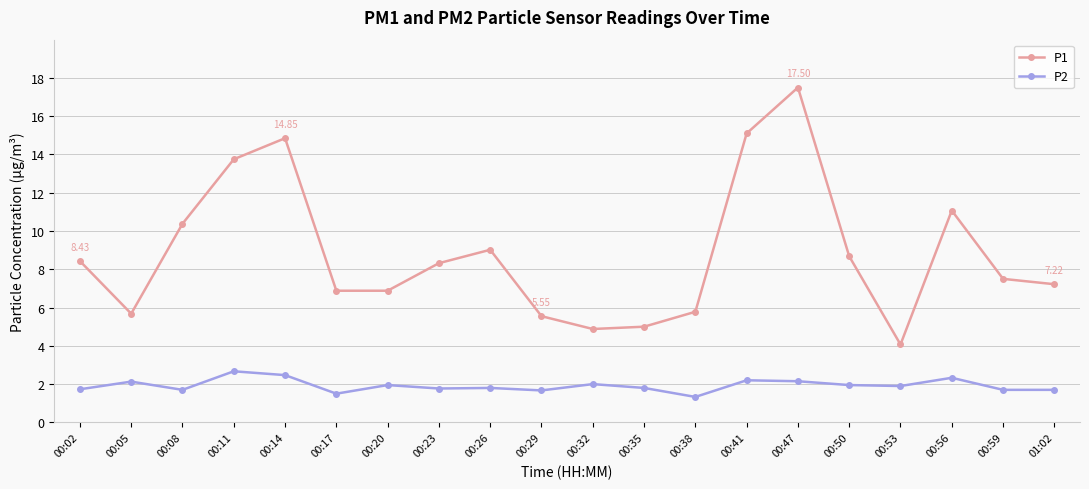

Which series changed the most between 00:14 and 00:20?

P1